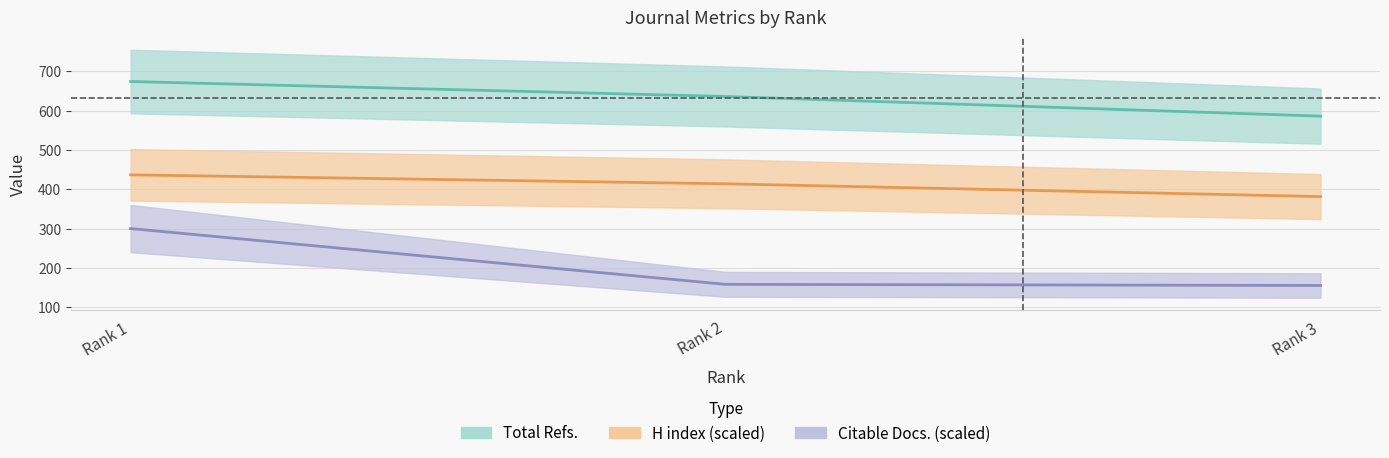

What is the sum of the Citable Docs. (scaled) values at Rank 1 and Rank 3?

455.8